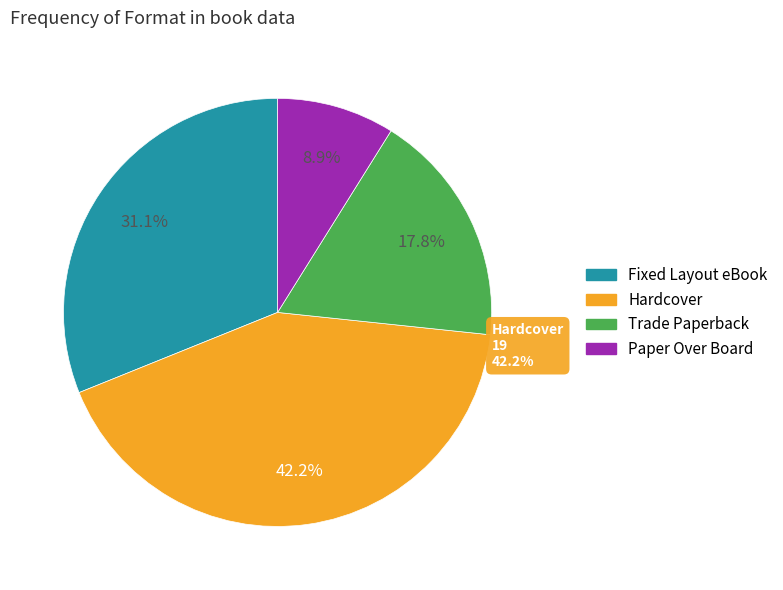

How many slices are in this pie chart?

4